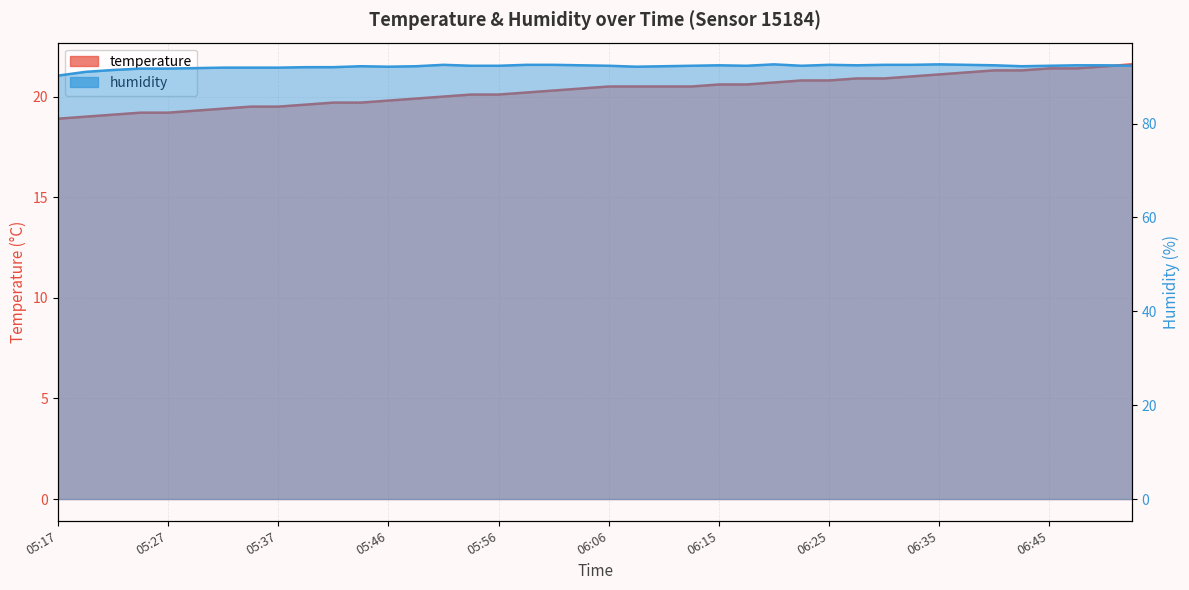

The temperature series shows 37.9 at 06:45. True or false?

False